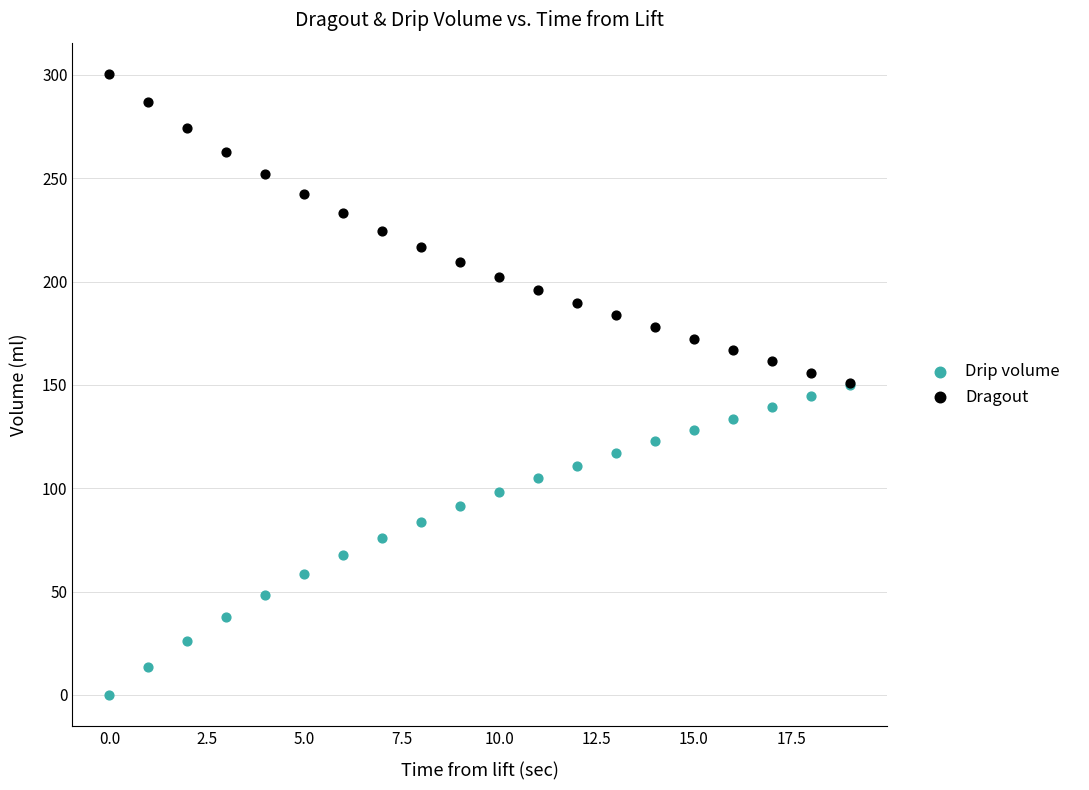

What are all the series names shown in the legend?

Drip volume, Dragout